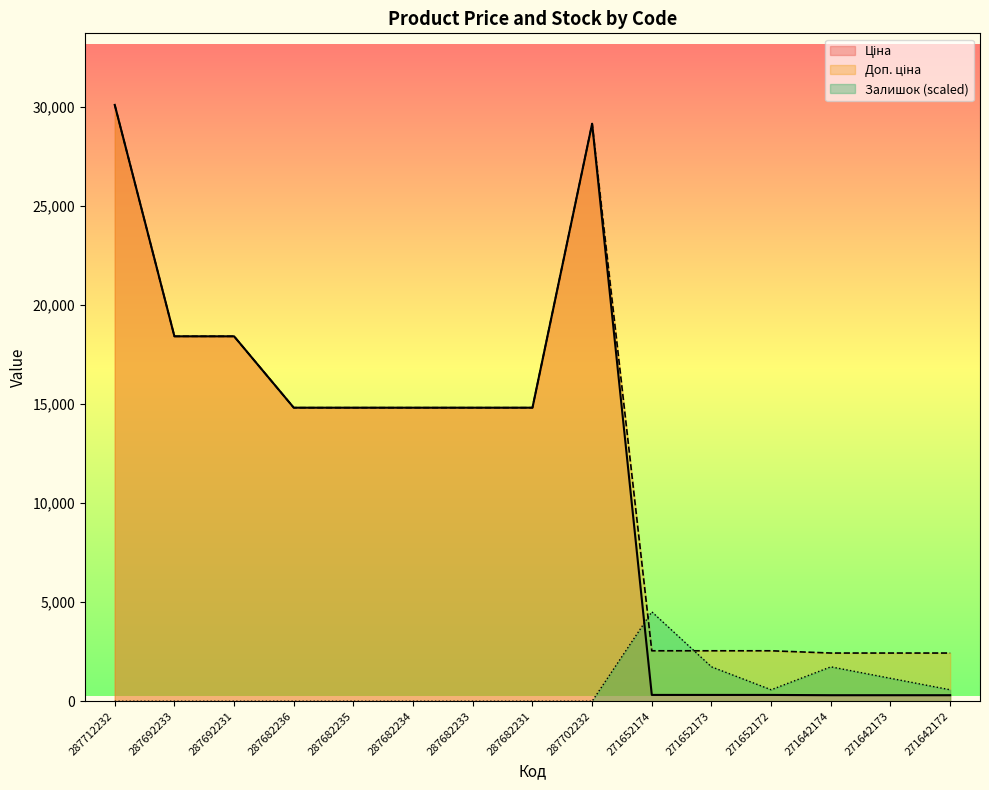

Reading right to left, what are all the values shown in this chart?

Ціна: 271642172=304.1	271642173=304.1	271642174=304.1	271652172=318.3	271652173=318.3	271652174=318.3	287702232=29152.3	287682231=14817.6	287682233=14817.6	287682234=14817.6	287682235=14817.6	287682236=14817.6	287692231=18420.9	287692233=18420.9	287712232=30102.8
Доп. ціна: 271642172=2432.8	271642173=2432.8	271642174=2432.8	271652172=2546.4	271652173=2546.4	271652174=2546.4	287702232=29152.3	287682231=14817.6	287682233=14817.6	287682234=14817.6	287682235=14817.6	287682236=14817.6	287692231=18420.9	287692233=18420.9	287712232=30102.8
Залишок: 271642172=578.9	271642173=1157.8	271642174=1736.7	271652172=578.9	271652173=1736.7	271652174=4515.4	287702232=0.0	287682231=0.0	287682233=0.0	287682234=0.0	287682235=0.0	287682236=0.0	287692231=0.0	287692233=0.0	287712232=0.0